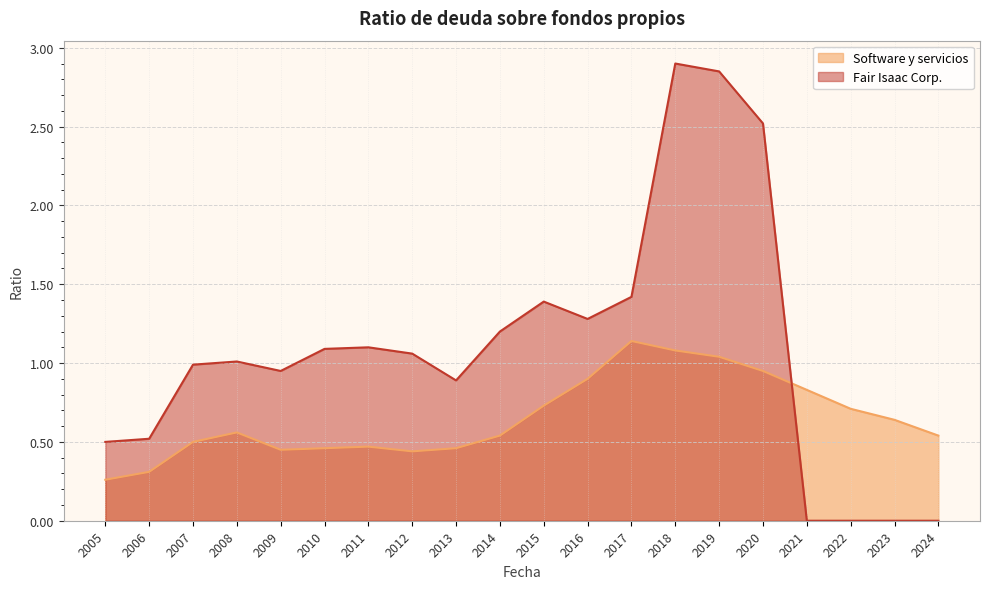

The Software y servicios series shows 1.0 at 2019. True or false?

True